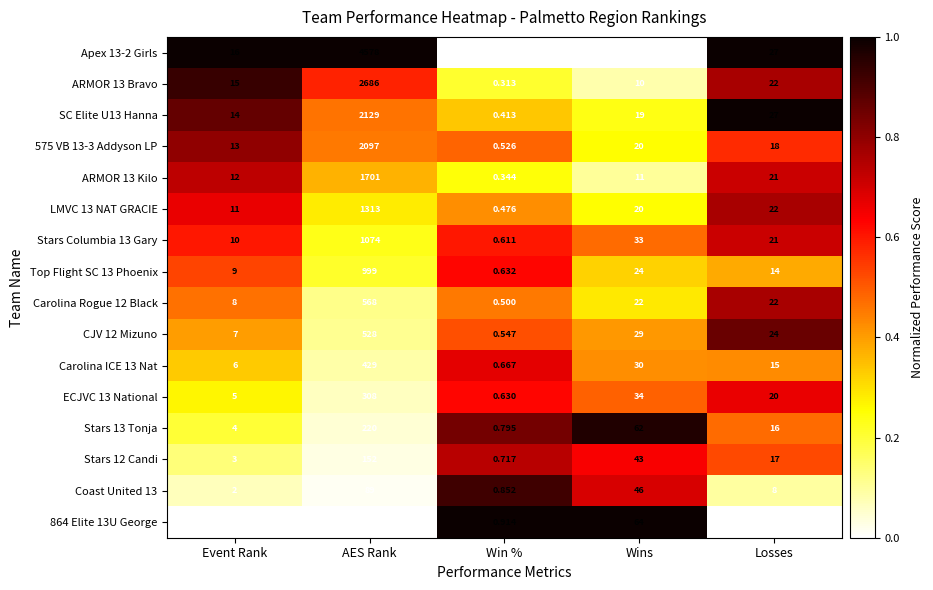

Count the number of data series in this chart.

16